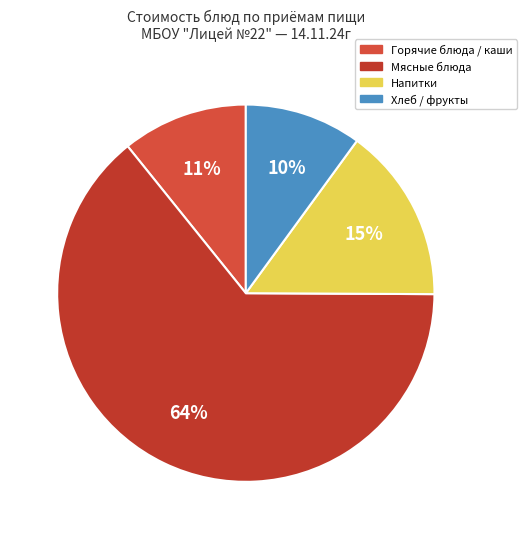

To the nearest percent, what is the difference between the largest and smallest slice percentages?

54%